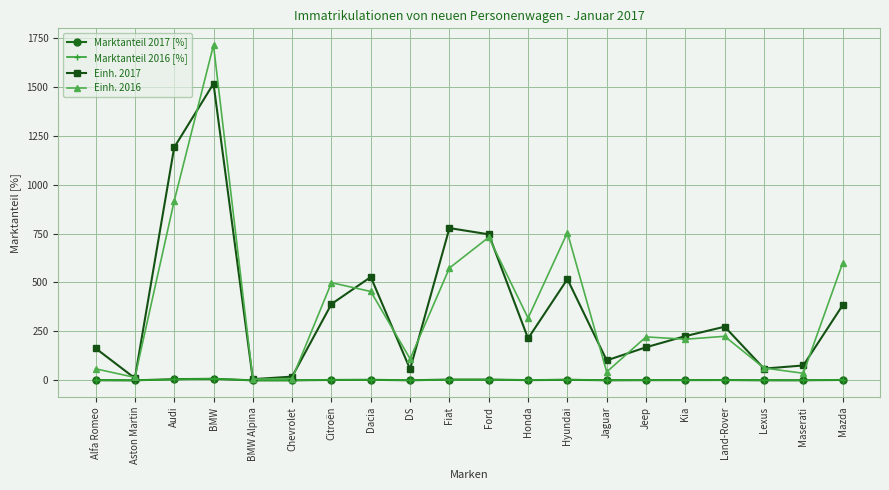

Between Citroën and Maserati, which series saw the biggest shift?

Einh. 2016